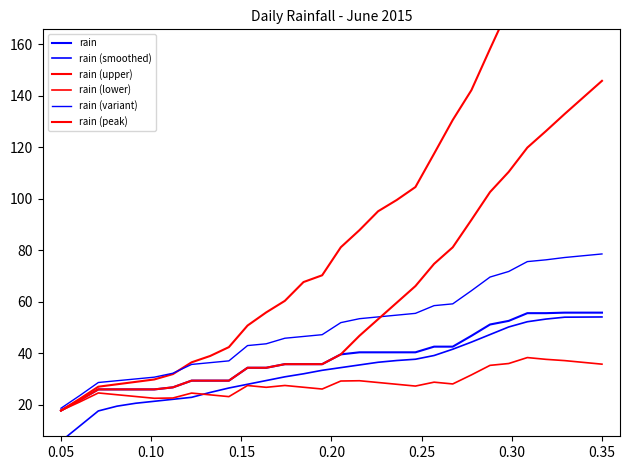

How many intersections are there between rain (lower) and rain (smoothed)?

1